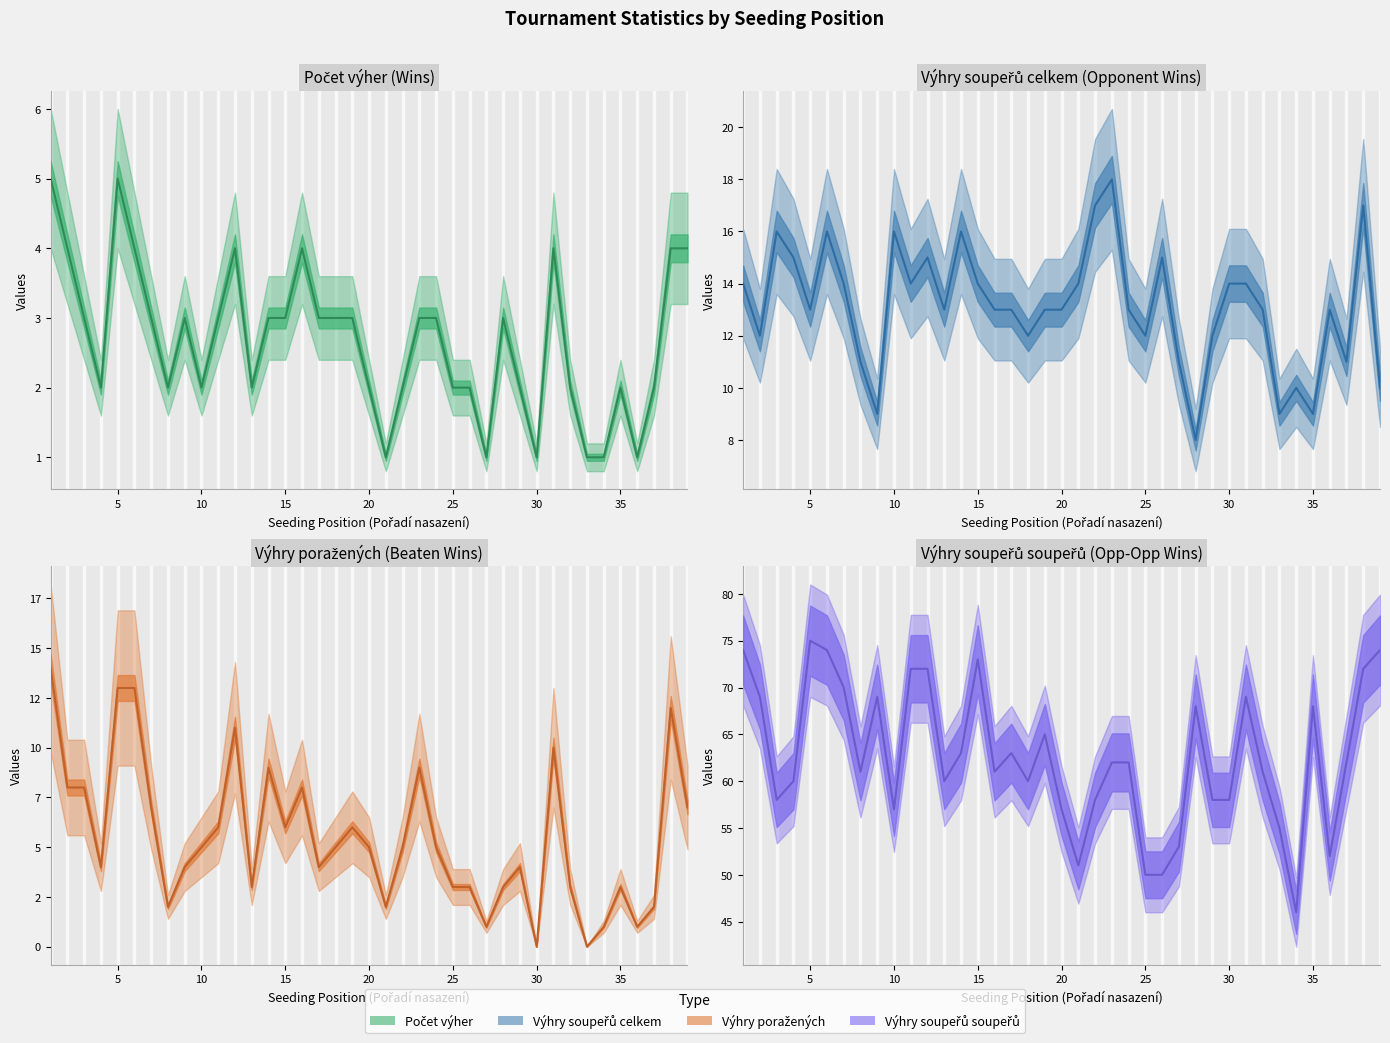

What is the difference between the maximum and minimum values in the Výhry soupeřů soupeřů series?

29